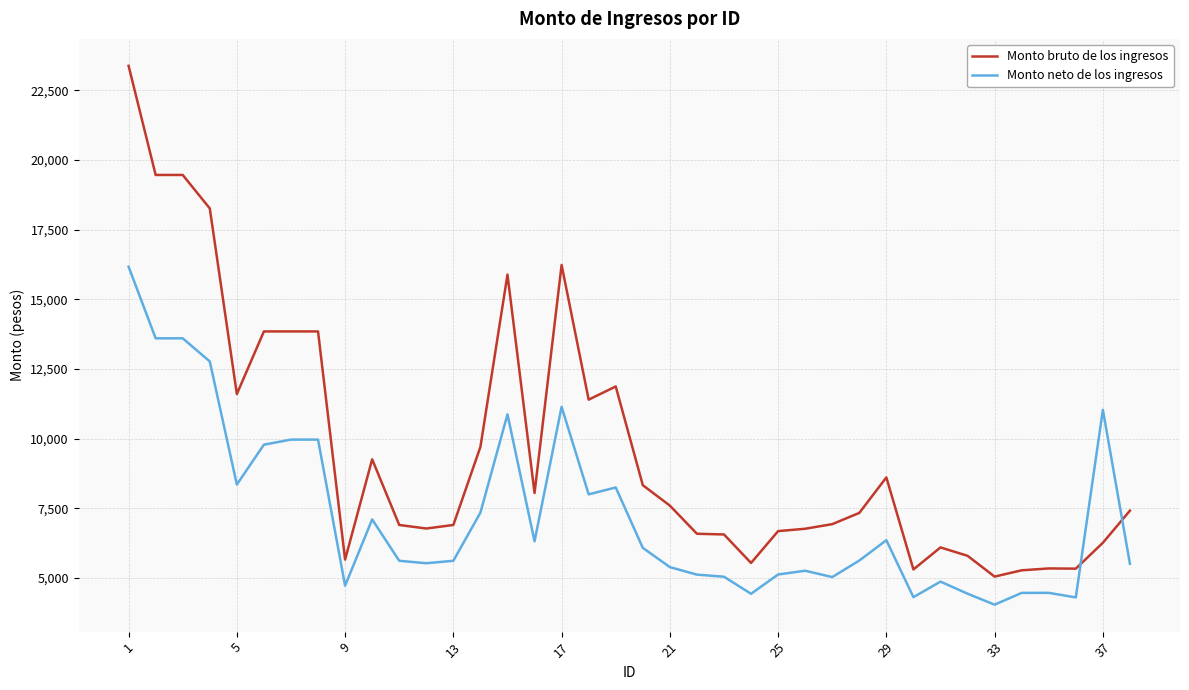

What is the difference between the maximum and minimum values in the Monto neto de los ingresos series?

12124.1